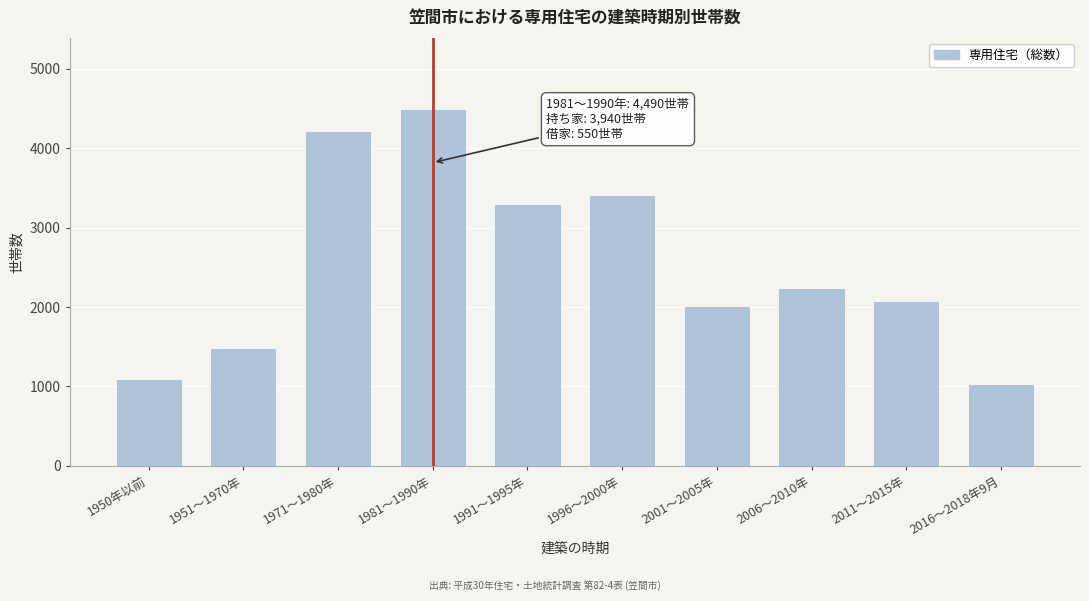

Reading left to right, transcribe all the data shown in this chart.

1090	1480	4220	4490	3300	3410	2010	2240	2070	1030